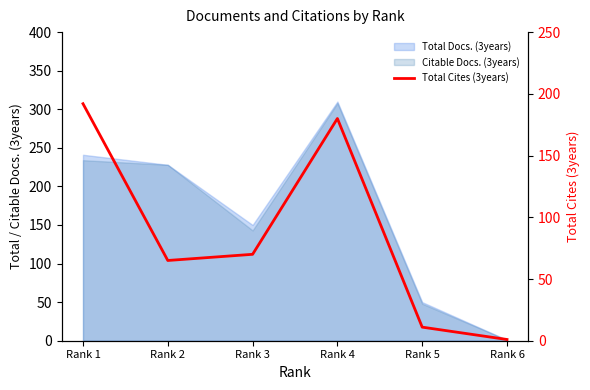

Is it true that the value at Rank 3 is 70?

True